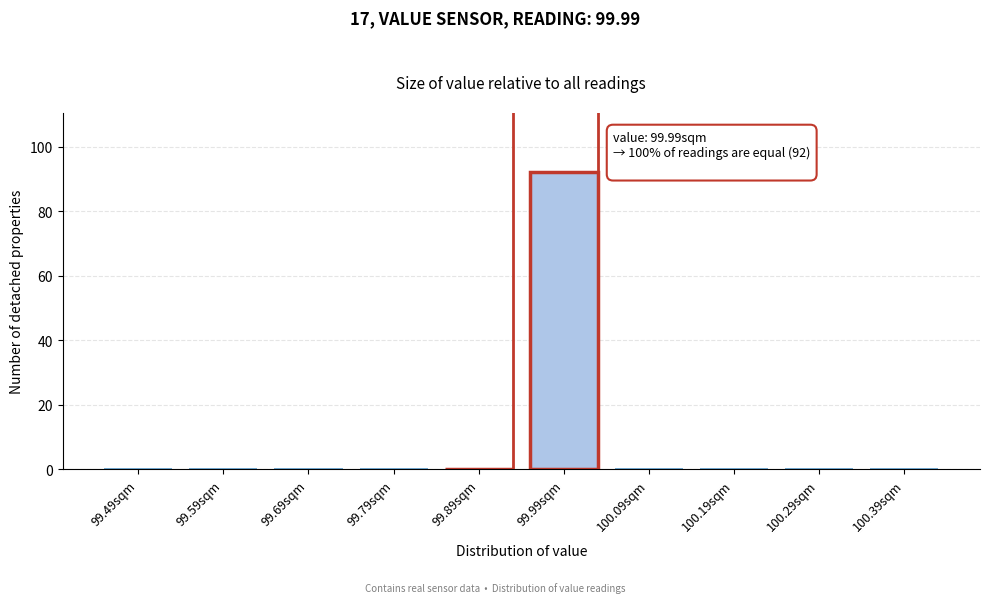

Reading right to left, transcribe all the data shown in this chart.

100.39sqm=0	100.29sqm=0	100.19sqm=0	100.09sqm=0	99.99sqm=92	99.89sqm=0	99.79sqm=0	99.69sqm=0	99.59sqm=0	99.49sqm=0